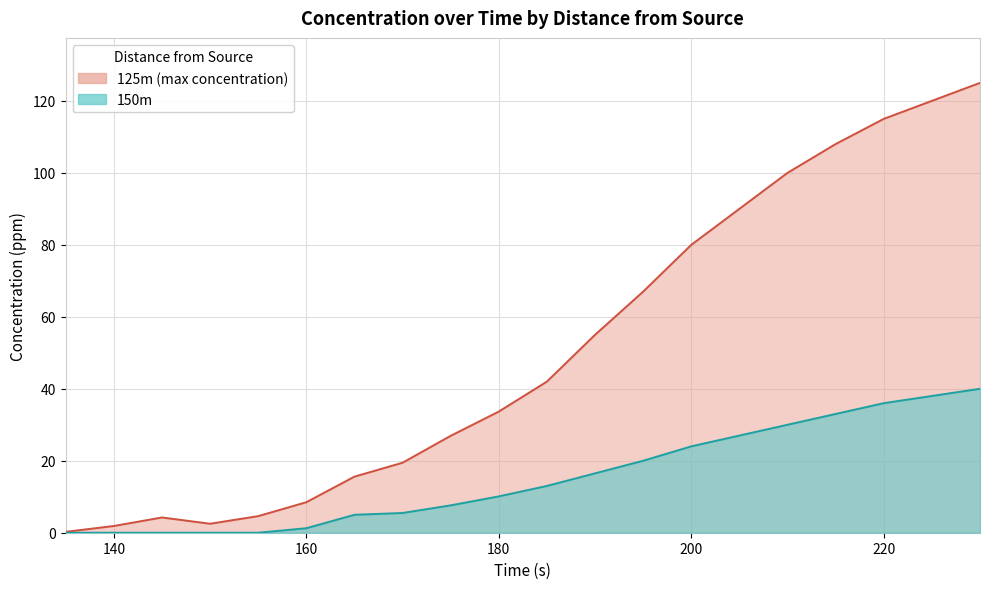

True or false: 200m has more than 0 interior local peaks.

False